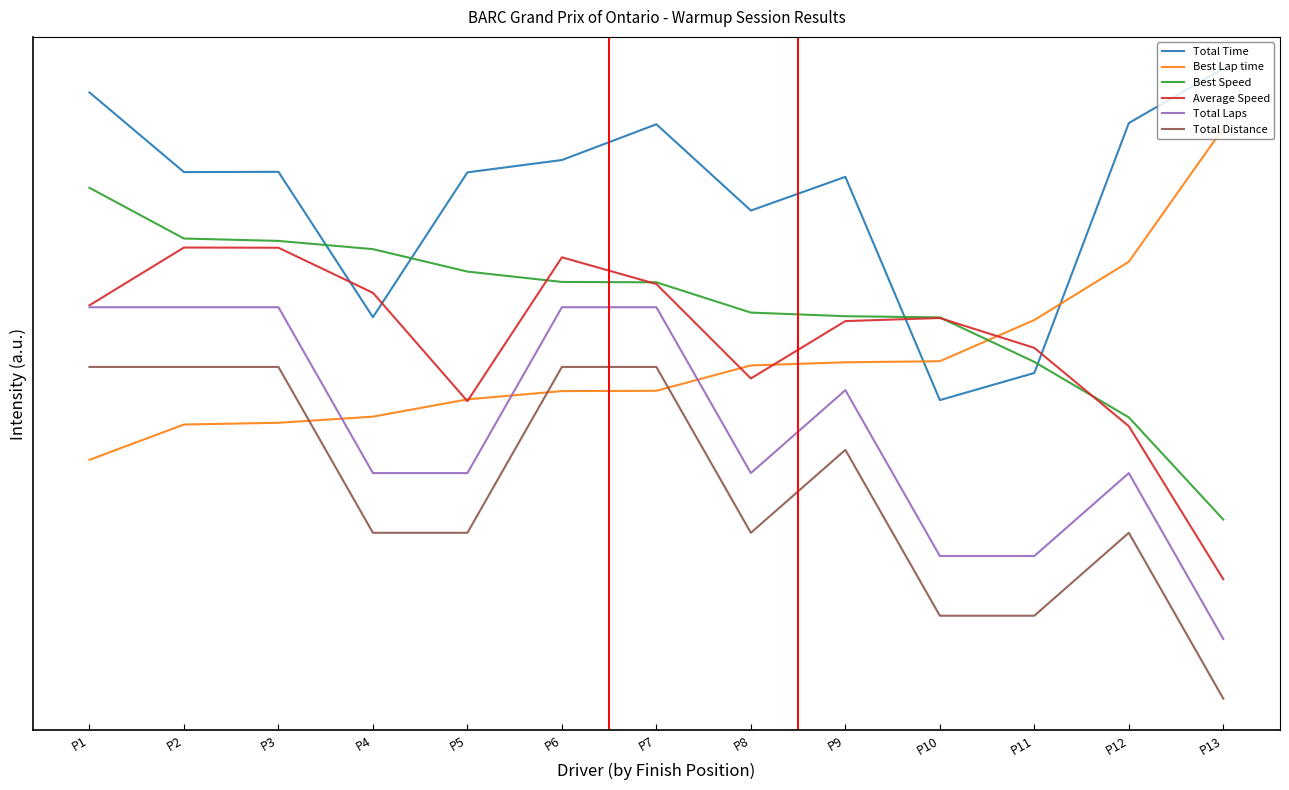

Does the chart display data point markers on the line(s)?

No